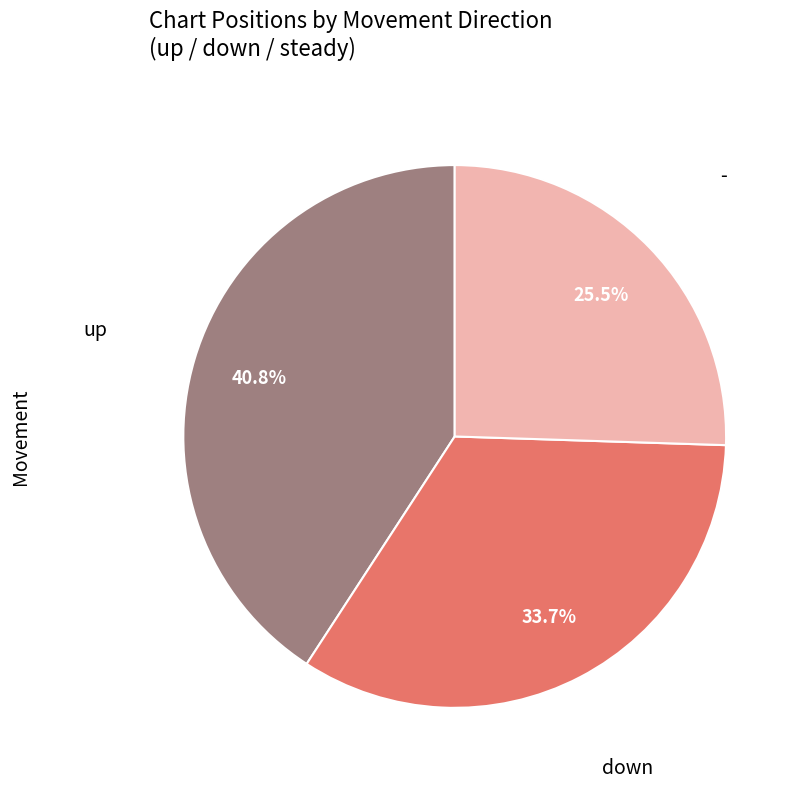

Is there a majority slice in this chart?

No